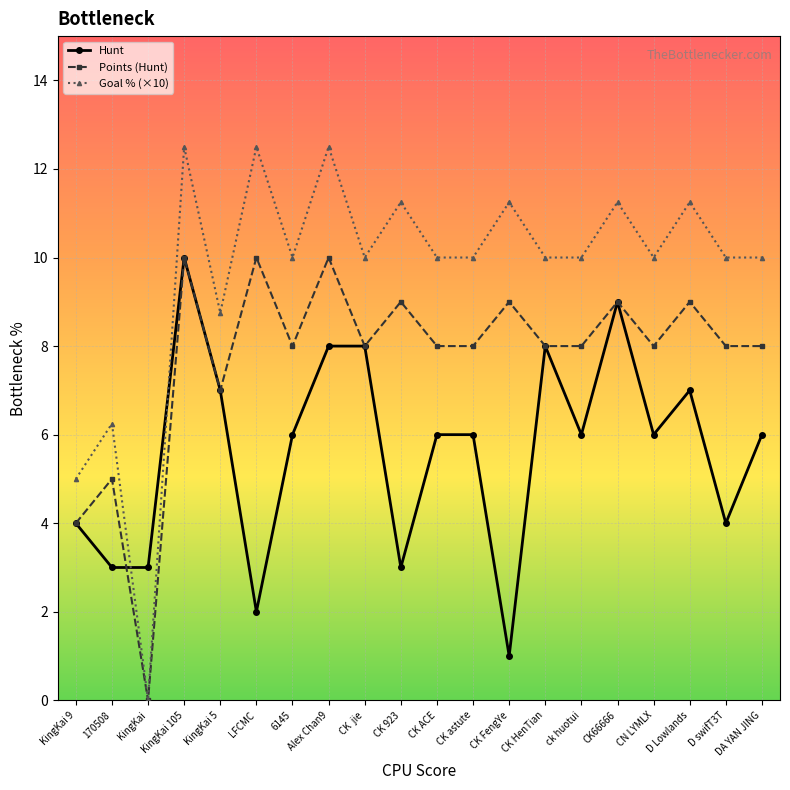

Is it true that Goal % (×10) equals 1.4 at 170508?

False